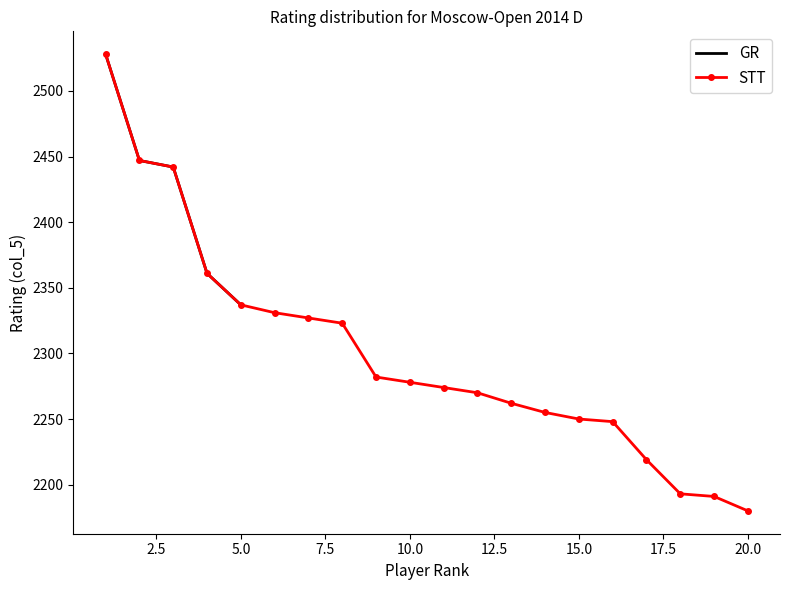

Between 12 and 13, which is larger?

12